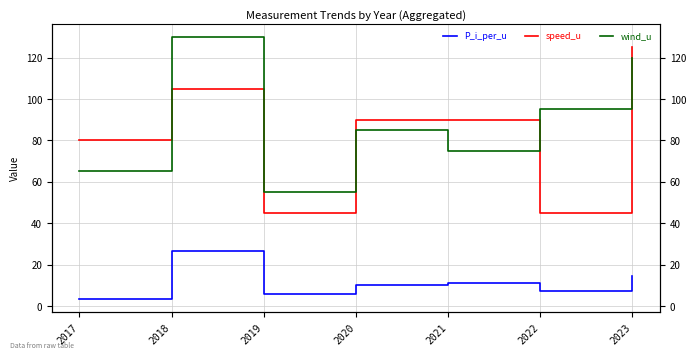

At which category is the sum across all series the highest?

2018